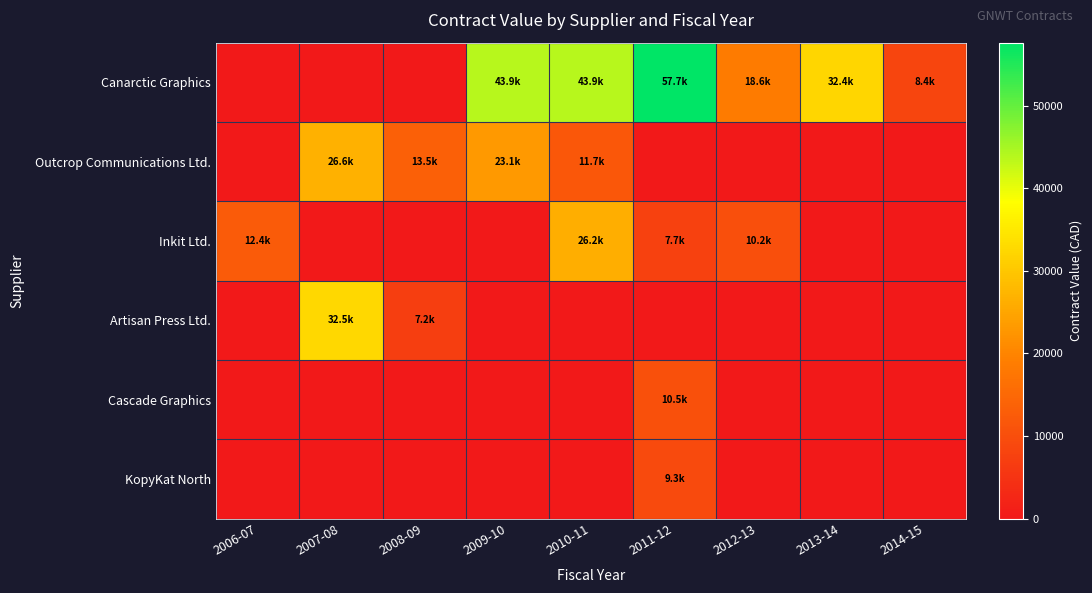

At how many categories does at least one series exceed 9227?

8